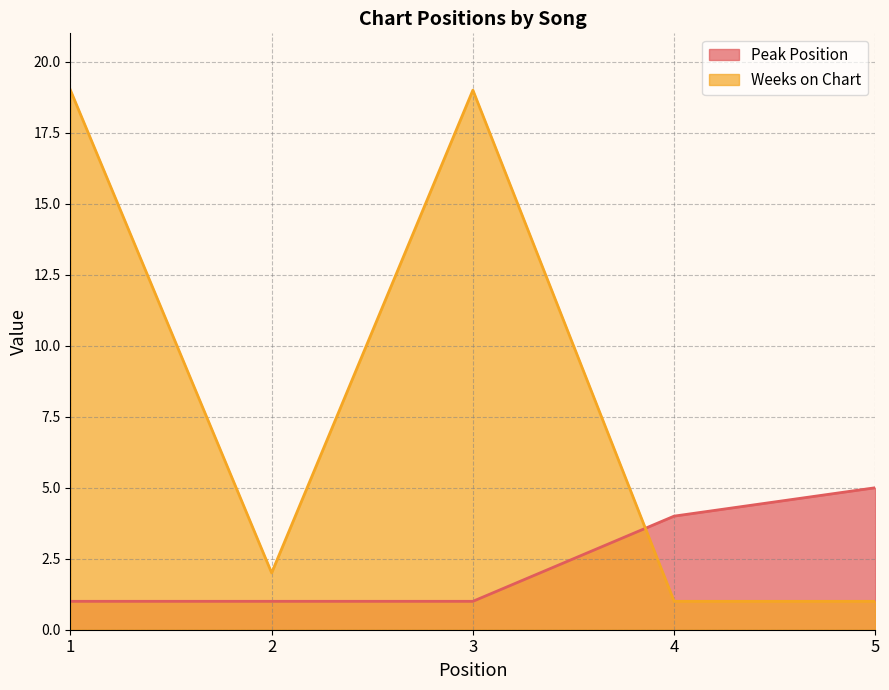

Which series has the largest total across all categories?

Weeks on Chart